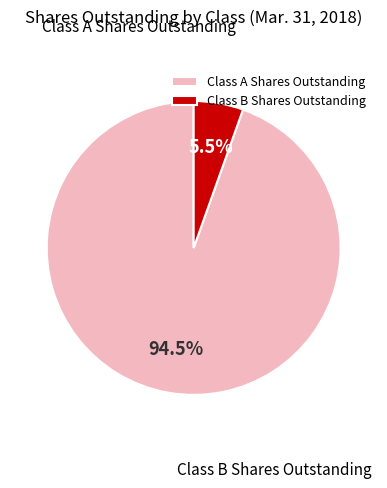

What portion of the pie excludes Class B Shares Outstanding?

94.5%